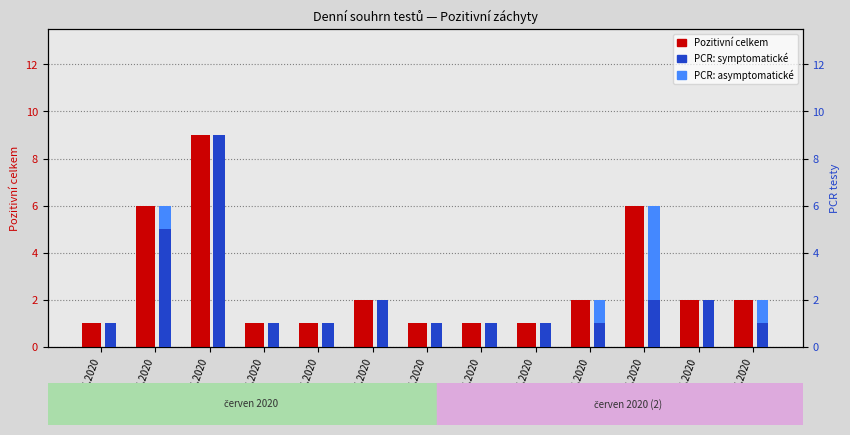

The value of Pozitivní celkem at 29.06.2020 is 3. True or false?

False